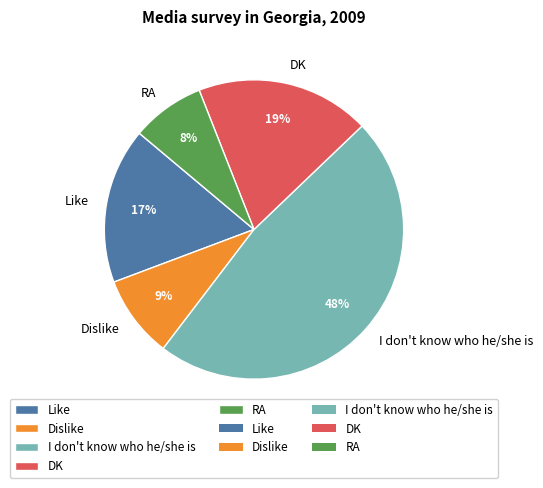

Which slice is the largest?

I don't know who he/she is